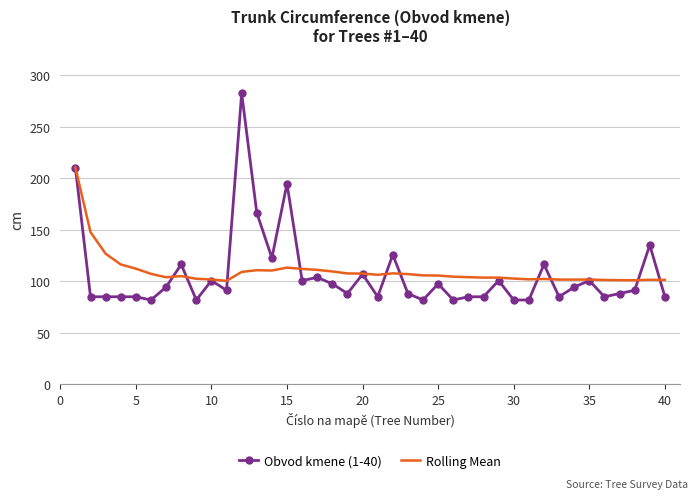

Which series has the widest spread of values?

Obvod kmene (1-40)